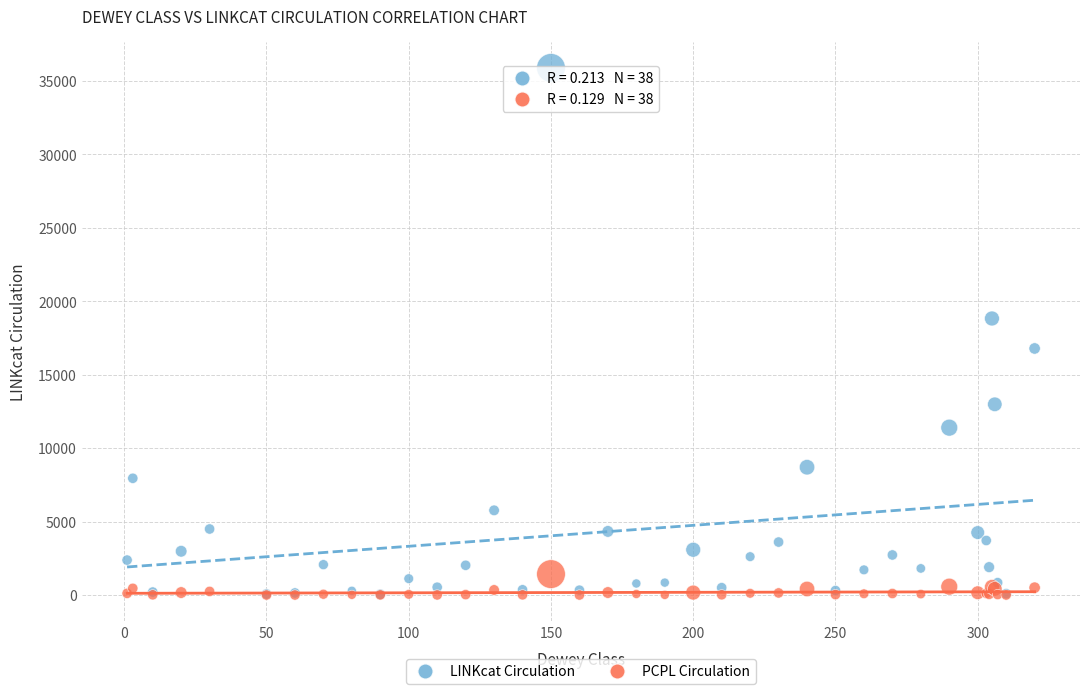

What are all the series names shown in the legend?

LINKcat Circulation, PCPL Circulation